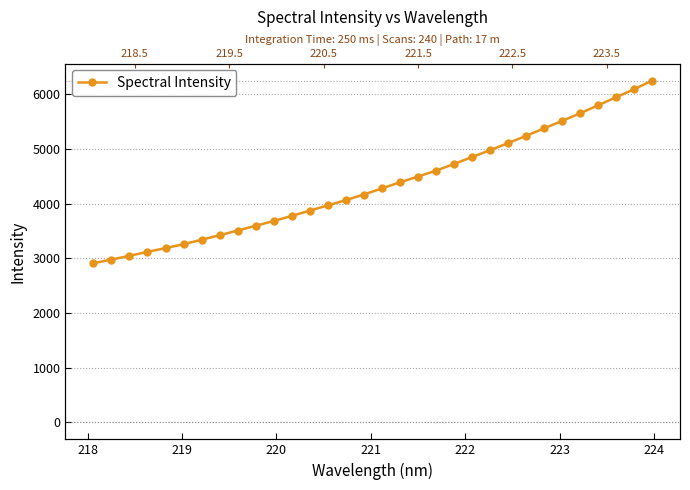

Reading left to right, what are all the values shown in this chart?

2910.1	2977.8	3045.2	3119.2	3185.6	3258.4	3340.1	3422.8	3508.7	3595.3	3683.0	3775.8	3873.7	3968.2	4065.6	4167.4	4279.5	4391.1	4495.5	4604.1	4726.1	4853.5	4978.2	5107.9	5239.7	5378.7	5513.5	5653.0	5799.7	5947.4	6093.8	6251.7